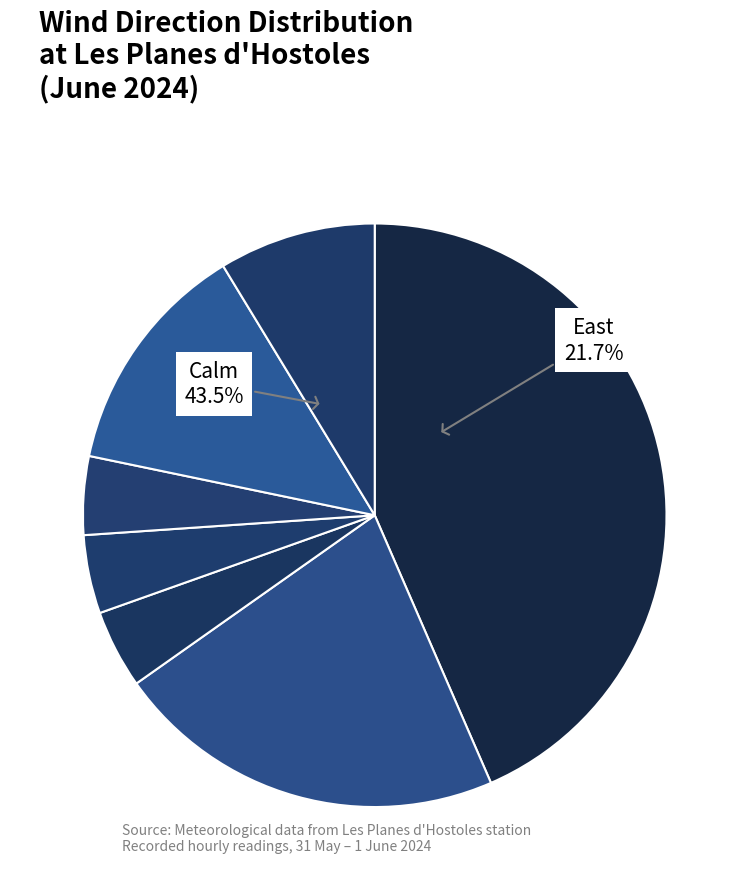

To the nearest percent, what is the difference between the North-east and West slice percentages?

9%